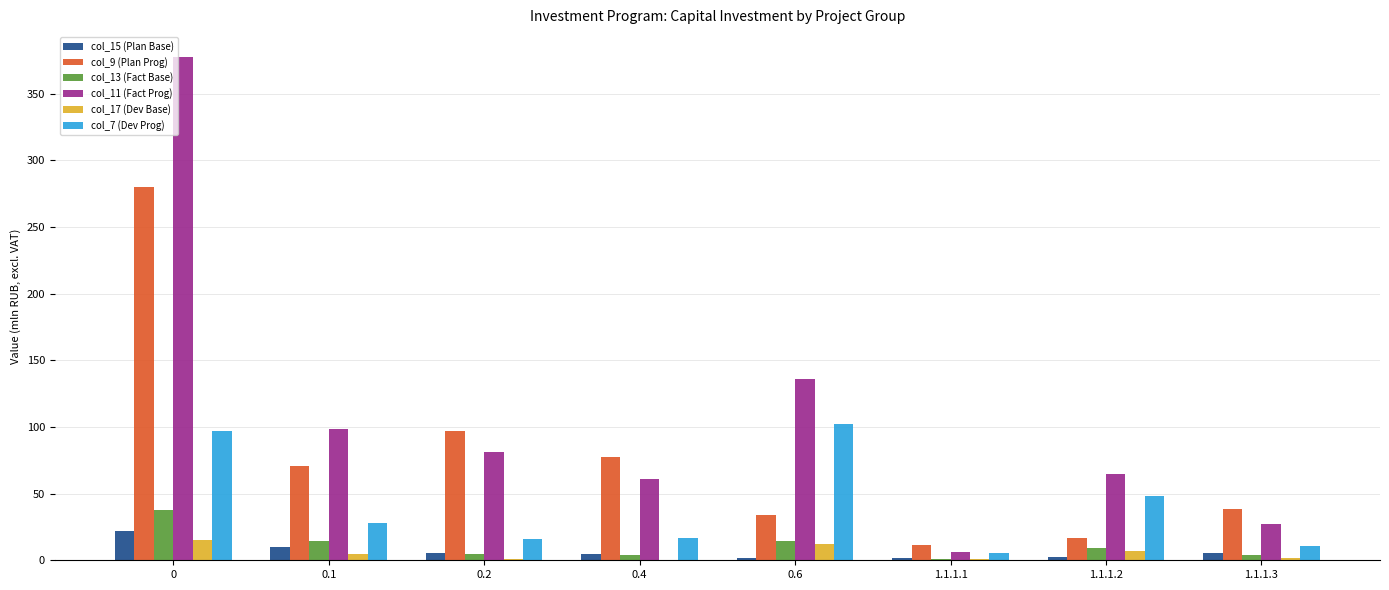

Are the bars horizontal?

No